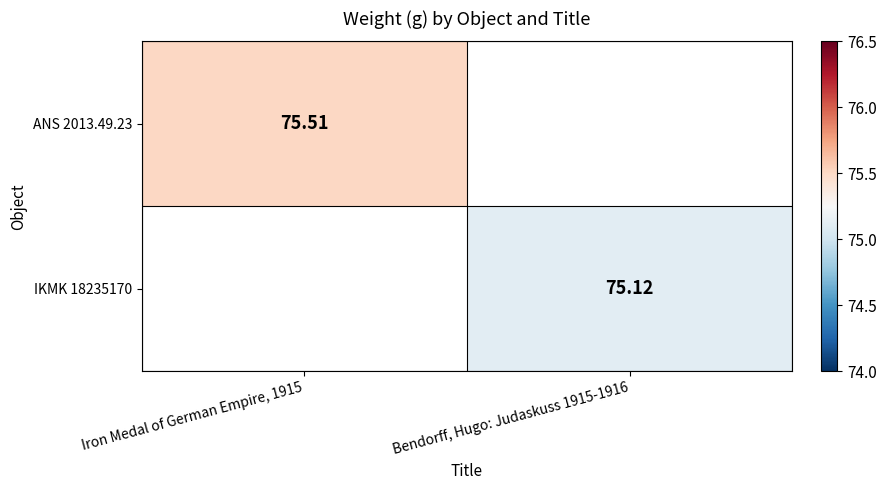

Is the value of ANS 2013.49.23 at Iron Medal of German Empire, 1915 greater than the value of IKMK 18235170 at Bendorff, Hugo: Judaskuss 1915-1916?

Yes